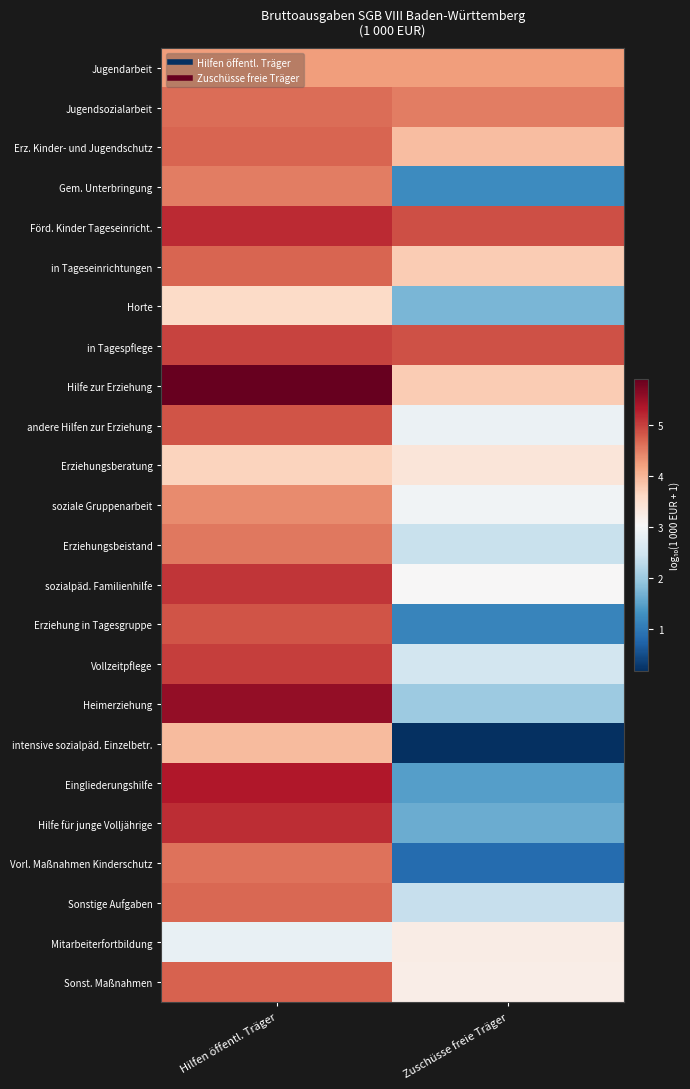

Reading left to right, extract all data points from this chart.

Jugendarbeit: Hilfen öffentl. Träger=4.2	Zuschüsse freie Träger=4.3
Jugendsozialarbeit: Hilfen öffentl. Träger=4.7	Zuschüsse freie Träger=4.5
Erz. Kinder- und Jugendschutz: Hilfen öffentl. Träger=4.7	Zuschüsse freie Träger=3.9
Gem. Unterbringung: Hilfen öffentl. Träger=4.5	Zuschüsse freie Träger=1.2
Förd. Kinder Tageseinricht.: Hilfen öffentl. Träger=5.2	Zuschüsse freie Träger=4.9
in Tageseinrichtungen: Hilfen öffentl. Träger=4.7	Zuschüsse freie Träger=3.8
Horte: Hilfen öffentl. Träger=3.6	Zuschüsse freie Träger=1.7
in Tagespflege: Hilfen öffentl. Träger=5.0	Zuschüsse freie Träger=4.9
Hilfe zur Erziehung: Hilfen öffentl. Träger=5.9	Zuschüsse freie Träger=3.8
andere Hilfen zur Erziehung: Hilfen öffentl. Träger=4.8	Zuschüsse freie Träger=2.9
Erziehungsberatung: Hilfen öffentl. Träger=3.7	Zuschüsse freie Träger=3.4
soziale Gruppenarbeit: Hilfen öffentl. Träger=4.4	Zuschüsse freie Träger=2.9
Erziehungsbeistand: Hilfen öffentl. Träger=4.6	Zuschüsse freie Träger=2.4
sozialpäd. Familienhilfe: Hilfen öffentl. Träger=5.1	Zuschüsse freie Träger=3.1
Erziehung in Tagesgruppe: Hilfen öffentl. Träger=4.8	Zuschüsse freie Träger=1.2
Vollzeitpflege: Hilfen öffentl. Träger=5.0	Zuschüsse freie Träger=2.5
Heimerziehung: Hilfen öffentl. Träger=5.6	Zuschüsse freie Träger=2.0
intensive sozialpäd. Einzelbetr.: Hilfen öffentl. Träger=4.0	Zuschüsse freie Träger=0.2
Eingliederungshilfe: Hilfen öffentl. Träger=5.3	Zuschüsse freie Träger=1.5
Hilfe für junge Volljährige: Hilfen öffentl. Träger=5.2	Zuschüsse freie Träger=1.6
Vorl. Maßnahmen Kinderschutz: Hilfen öffentl. Träger=4.6	Zuschüsse freie Träger=0.8
Sonstige Aufgaben: Hilfen öffentl. Träger=4.7	Zuschüsse freie Träger=2.4
Mitarbeiterfortbildung: Hilfen öffentl. Träger=2.8	Zuschüsse freie Träger=3.2
Sonst. Maßnahmen: Hilfen öffentl. Träger=4.7	Zuschüsse freie Träger=3.2